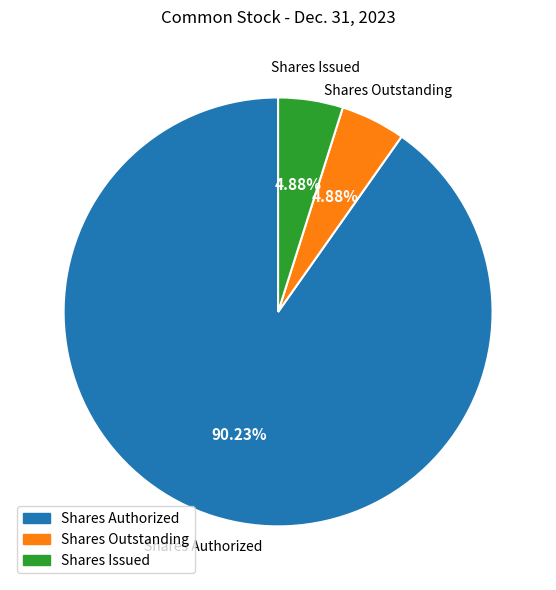

Is there any slice that represents more than half of the pie?

Yes